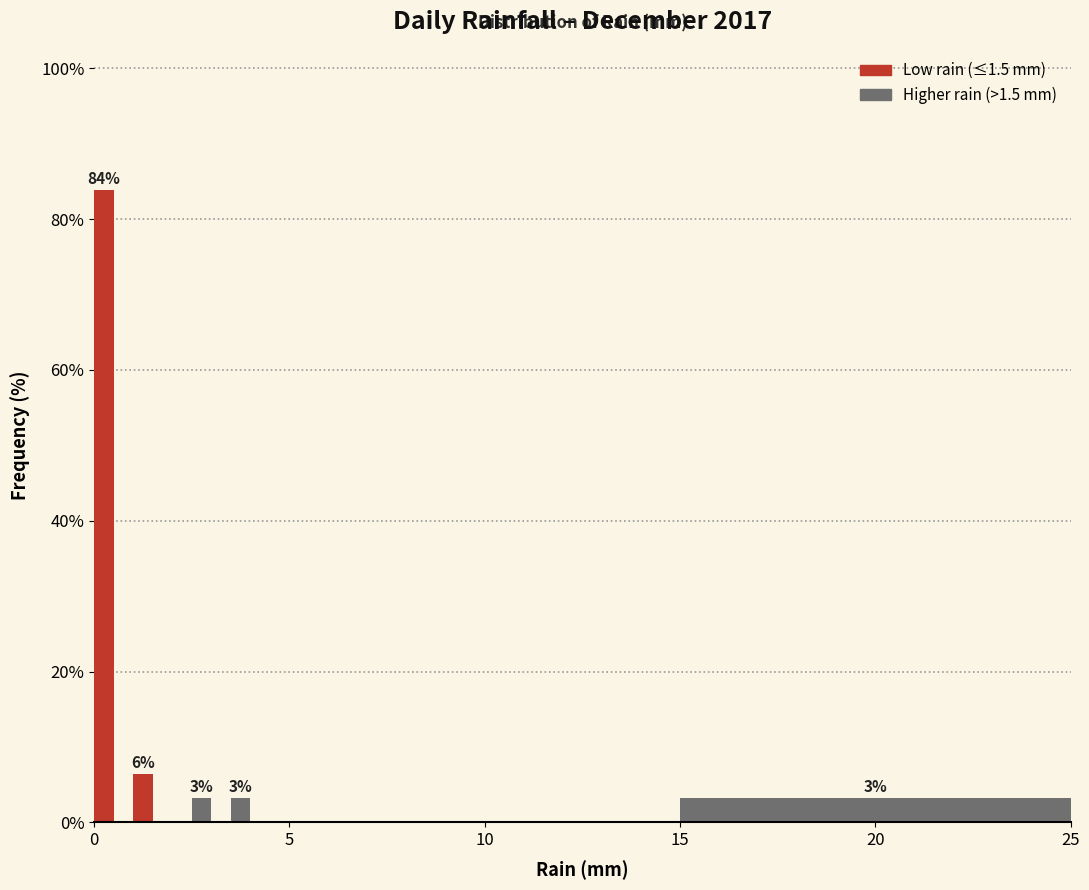

Around what value on the x-axis is the tallest bar? Give the approximate position of its centre, as read against the axis.

0.5